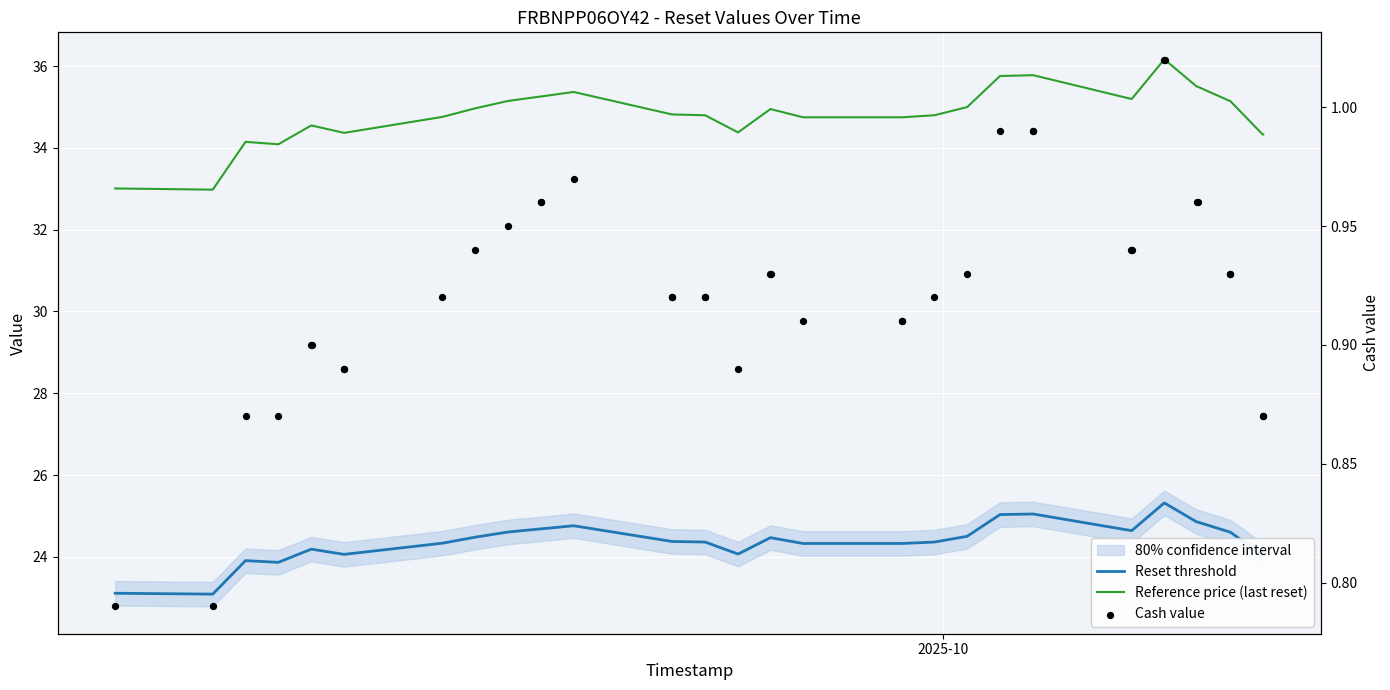

Which series contains the highest Y value?

Reference price (last reset)